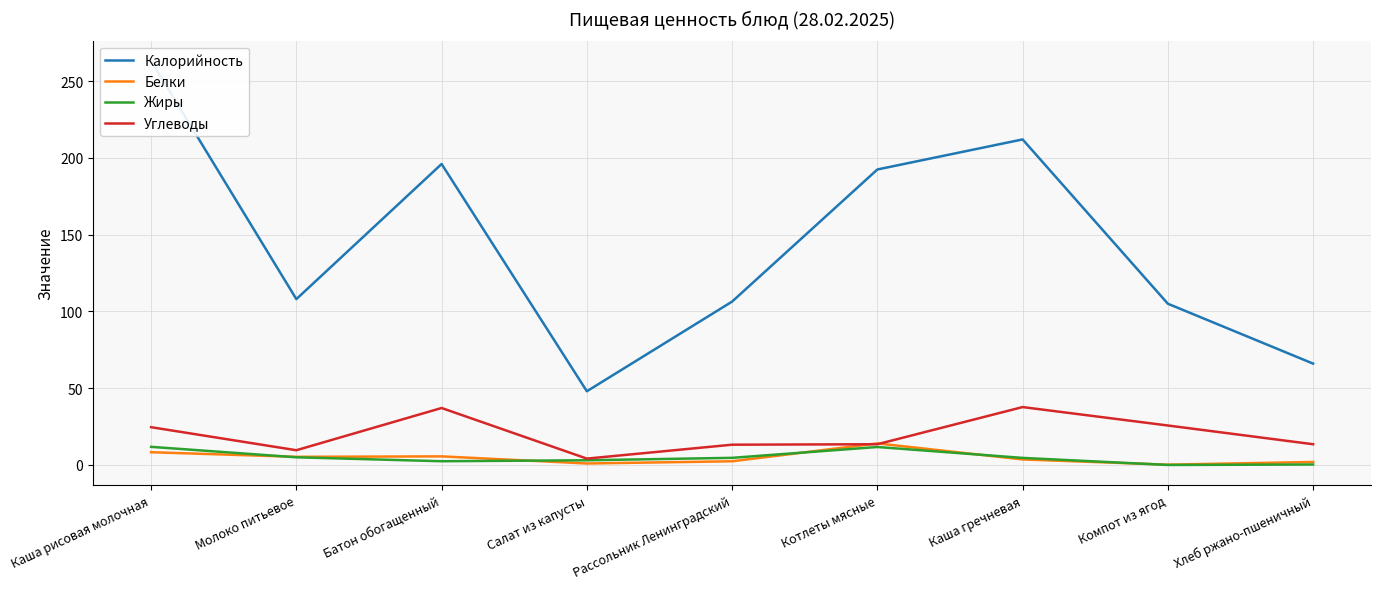

What is the difference between the highest and lowest values at Котлеты мясные?

180.7